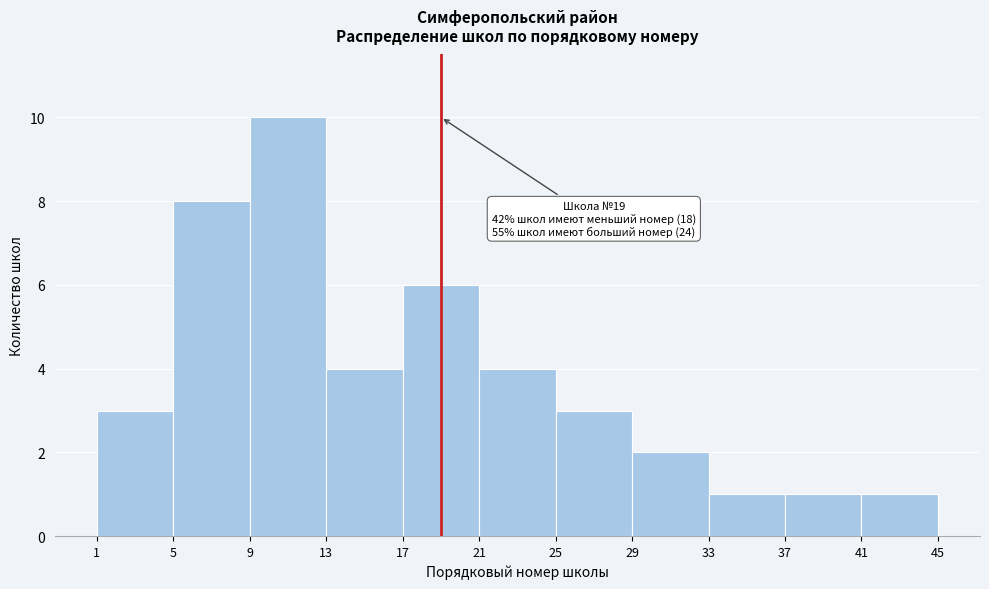

Over which range of the x-axis is the bar tallest?

9 to 13